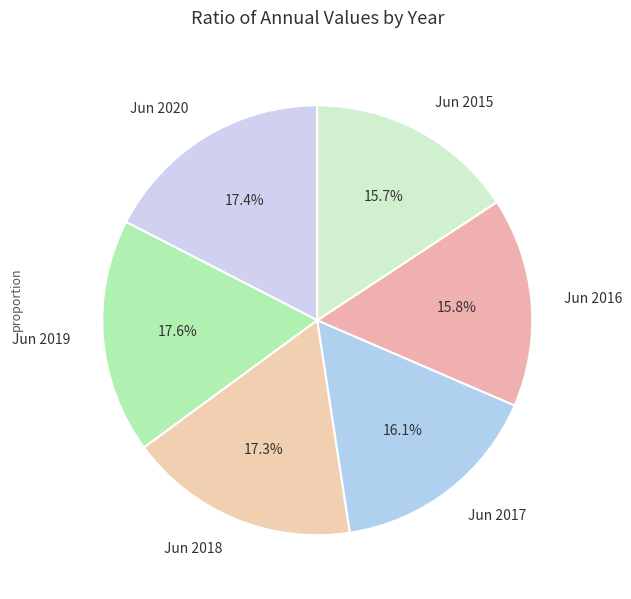

Do Jun 2015 and Jun 2017 together represent more than half of the pie?

No